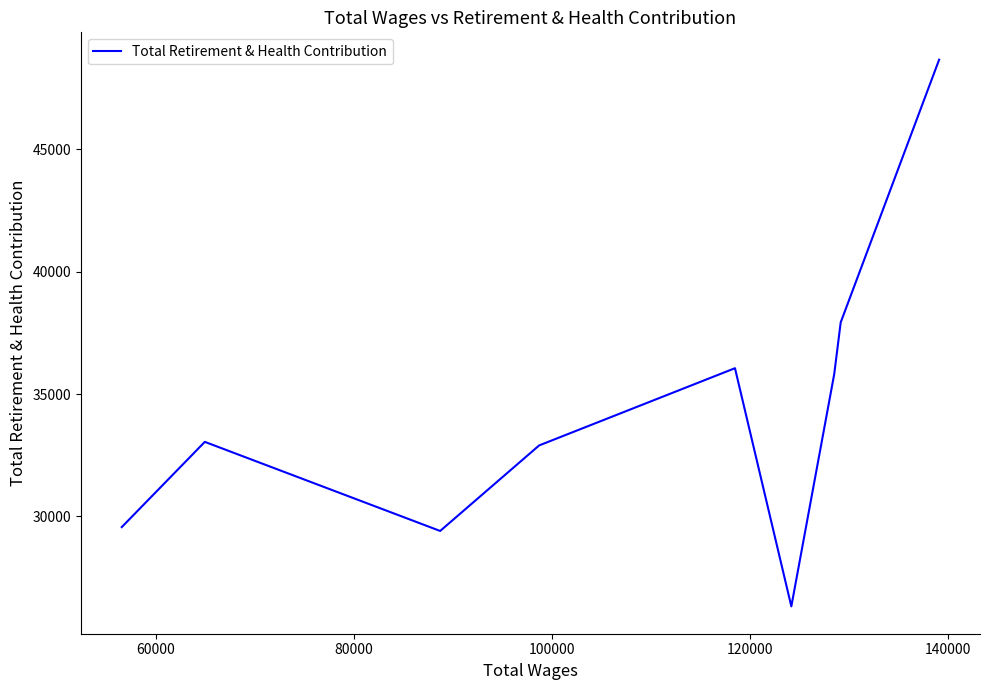

What is the maximum value shown in the chart?

48664